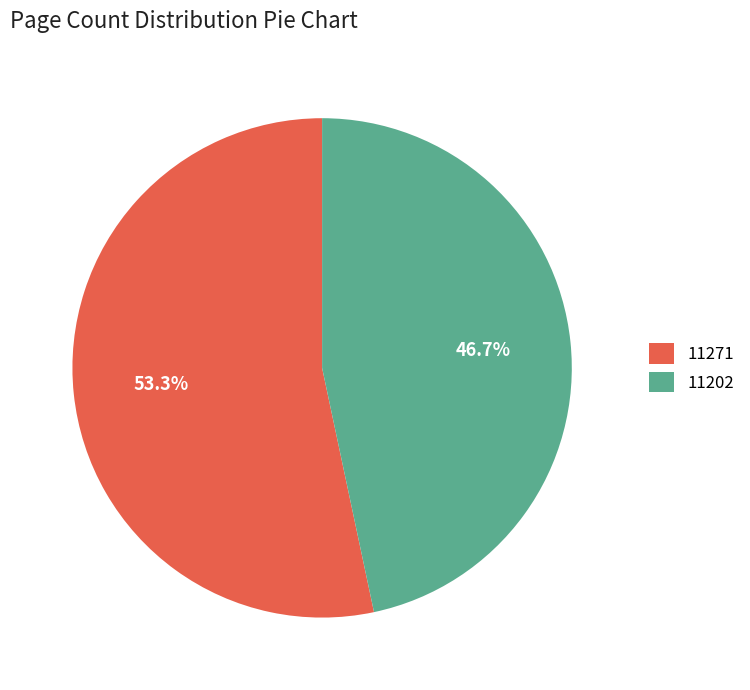

Count the number of slices in the pie.

2